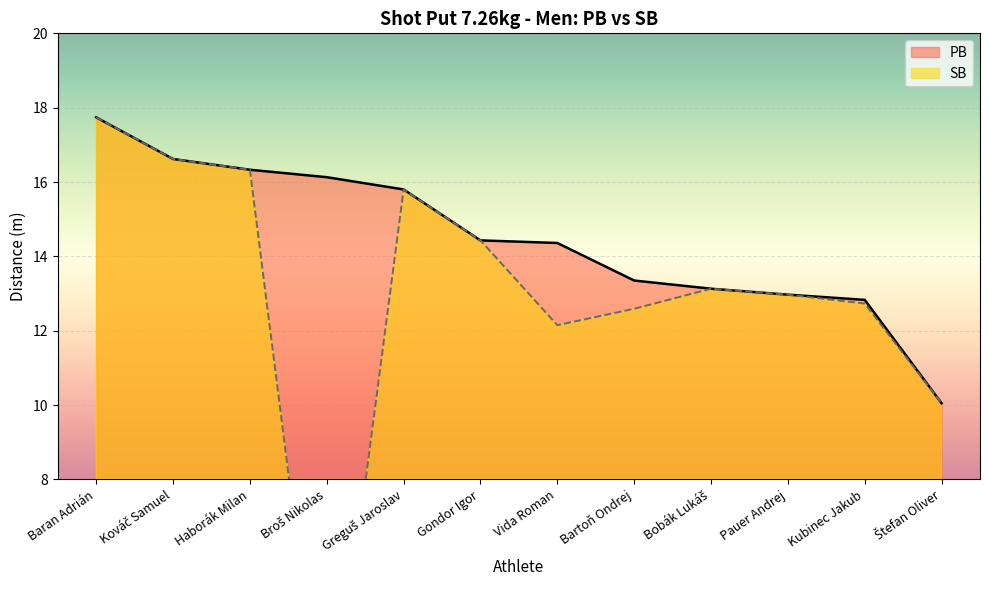

True or false: PB has a value of 12.8 at Kubinec Jakub.

True